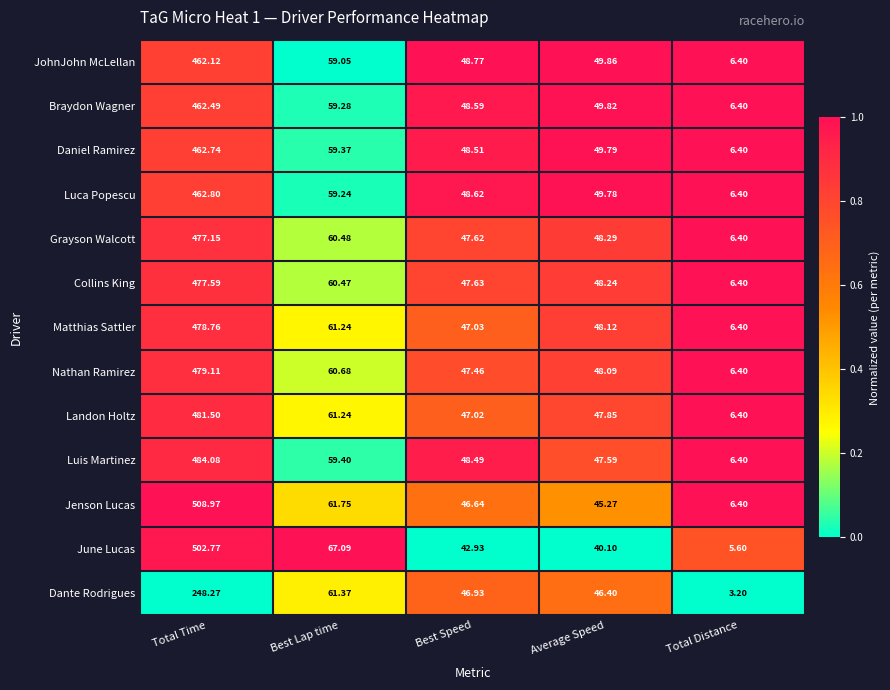

At which category is the sum across all series the highest?

Total Time